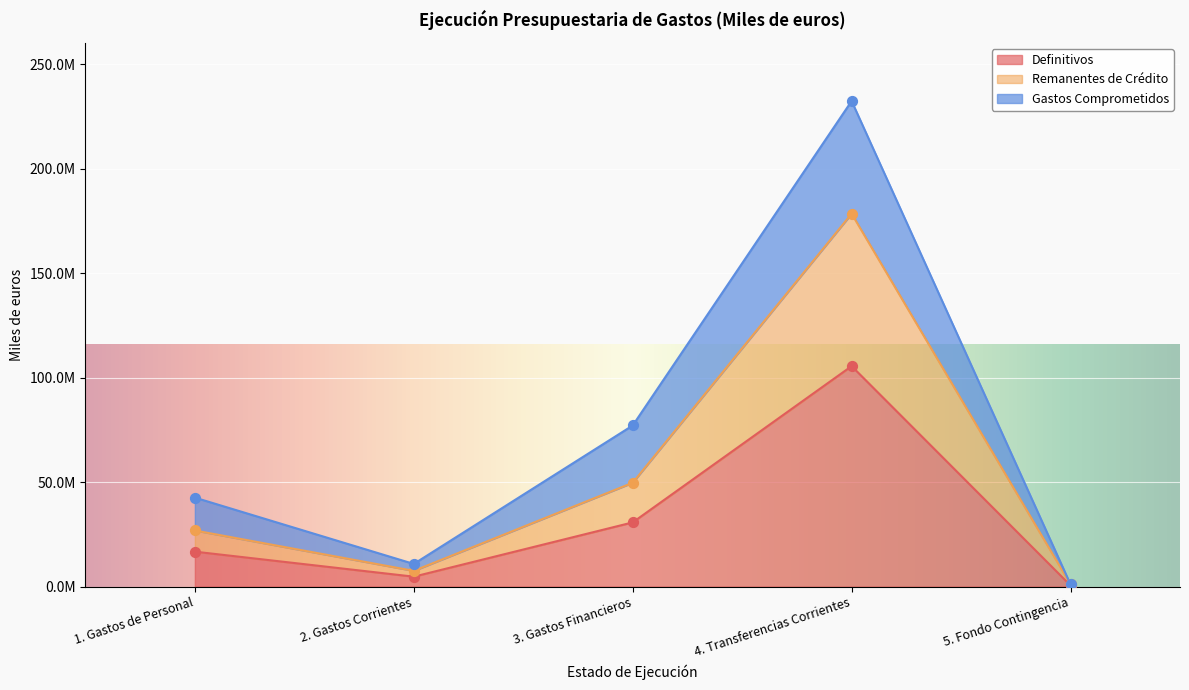

Which series contains the highest Y value?

Gastos Comprometidos